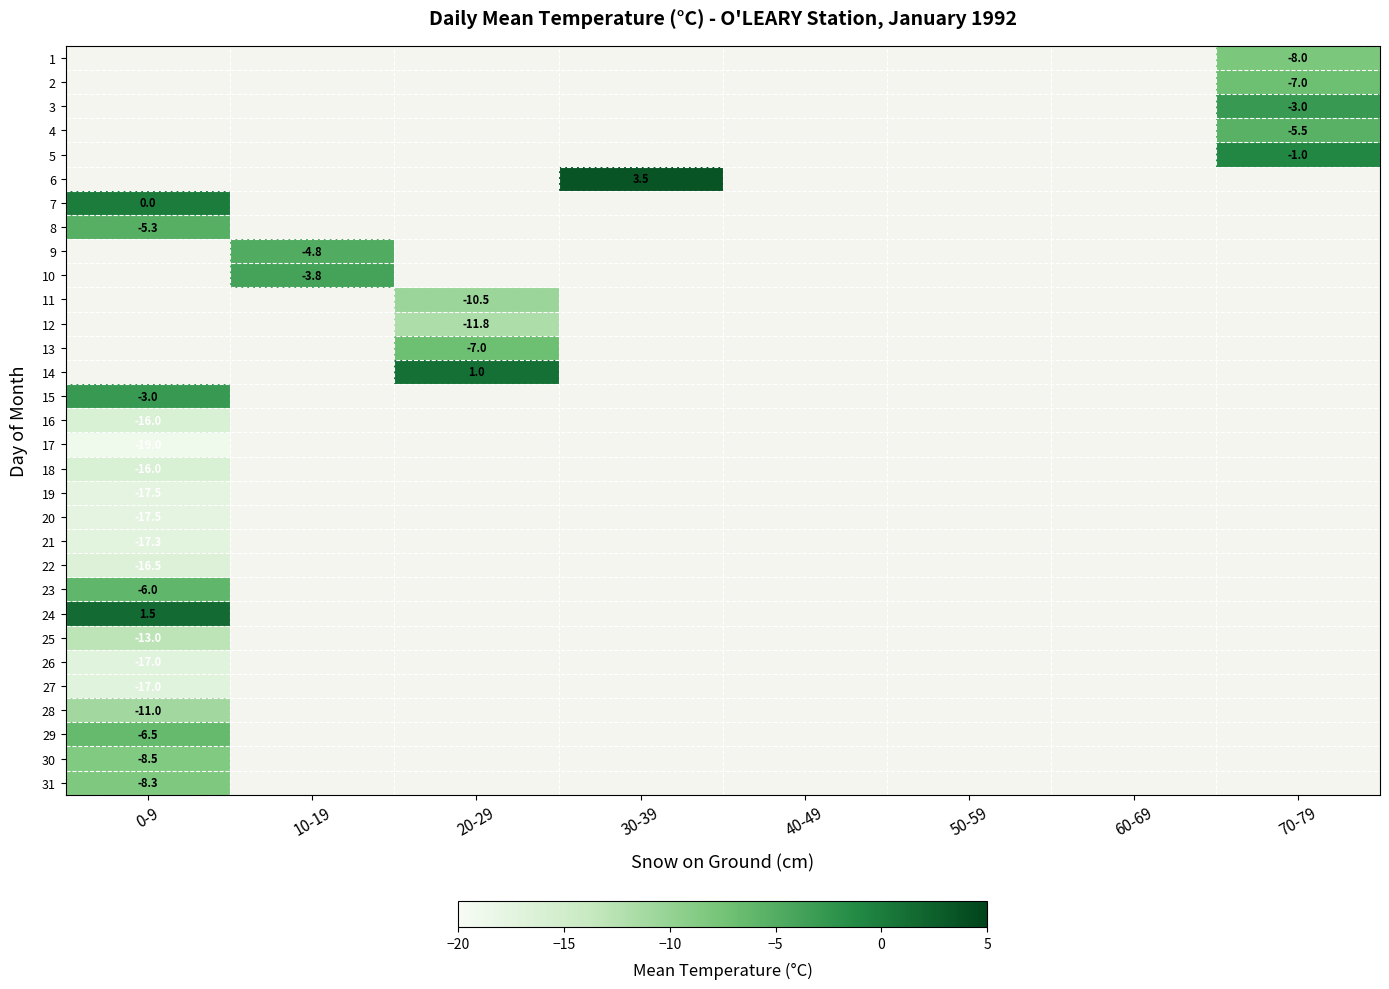

The value of 14 at 20-29 is 1.0. True or false?

True